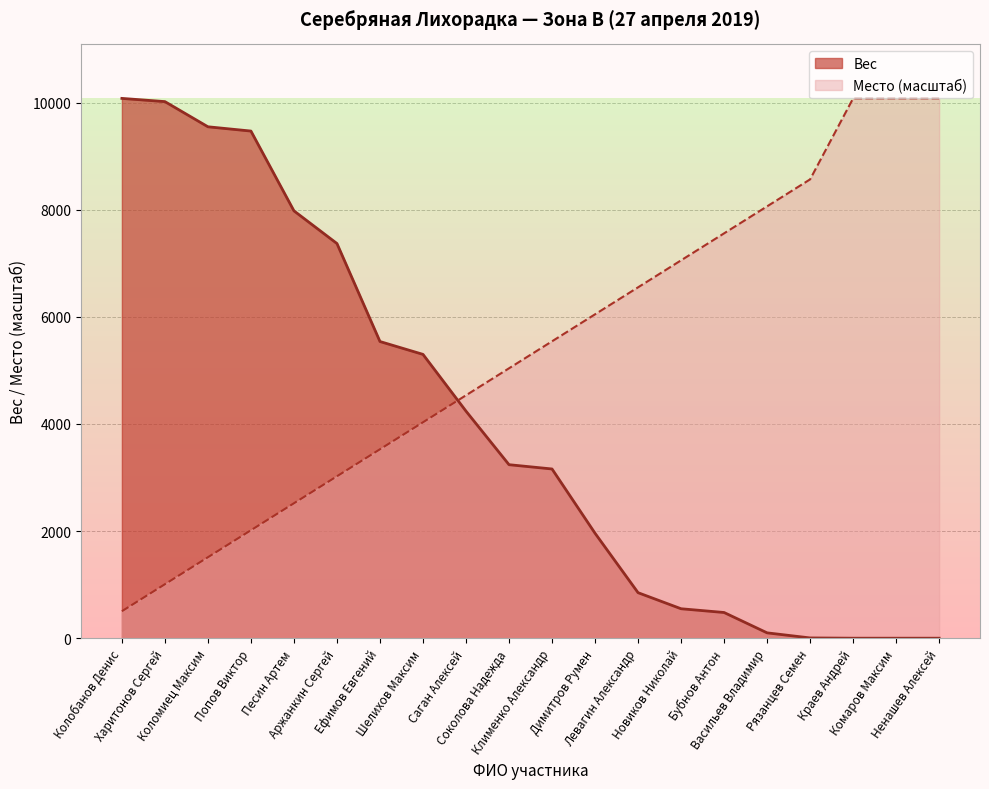

Where is Вес nearest to the value 5040?

Шелихов Максим